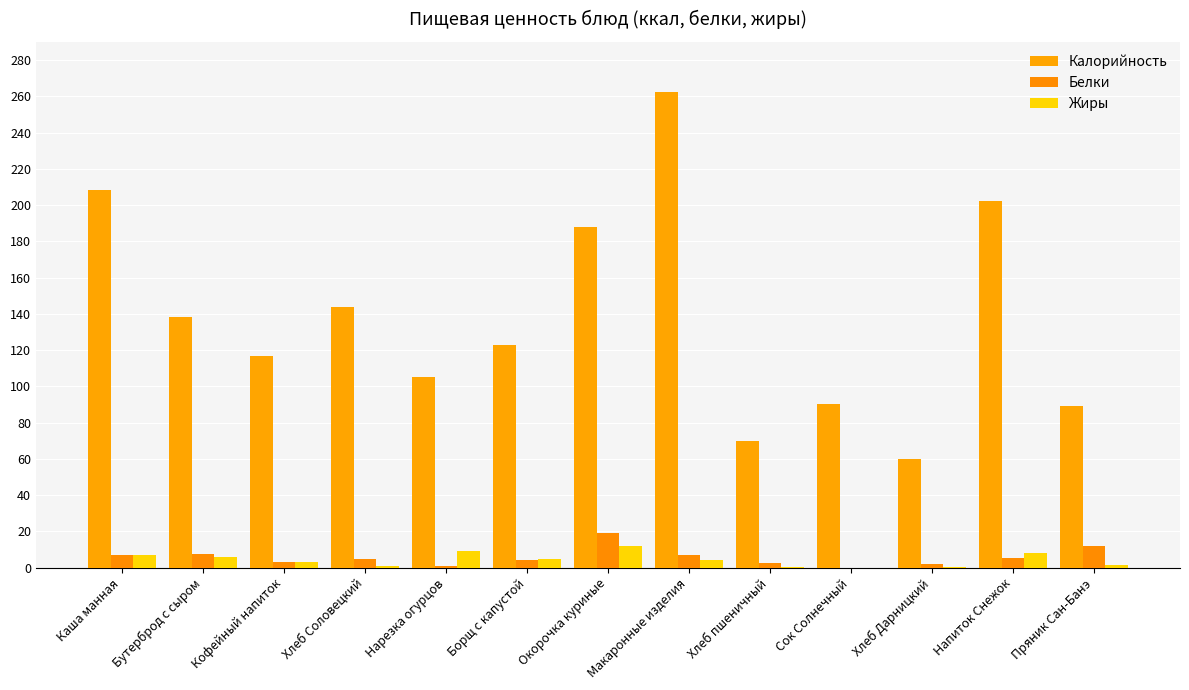

What is the value of the Белки bar at the 13th from the left?

11.8